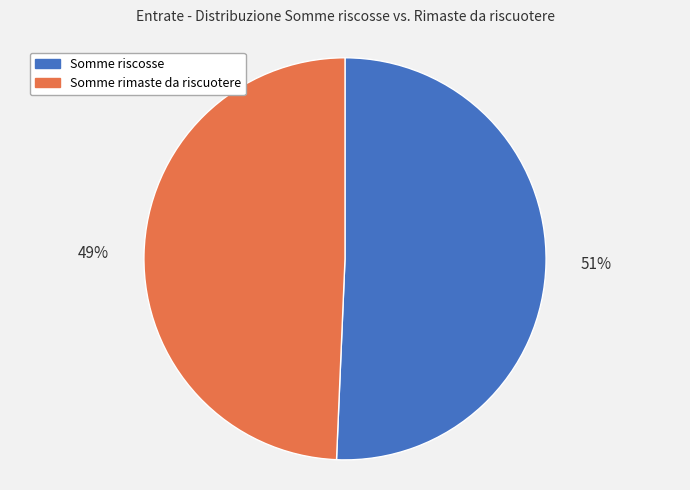

True or false: Somme riscosse accounts for 60% of the total.

False